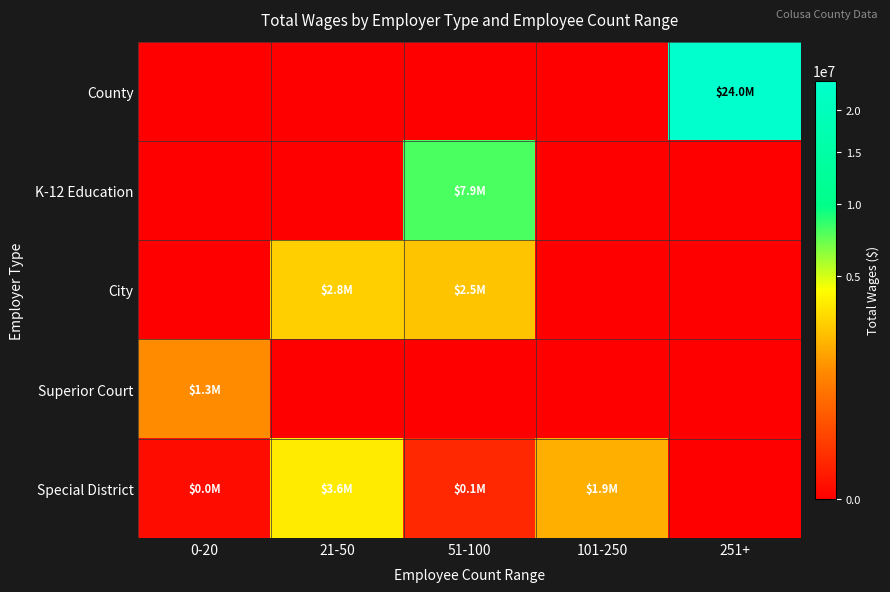

Which has a higher value, 251+ or 101-250?

251+